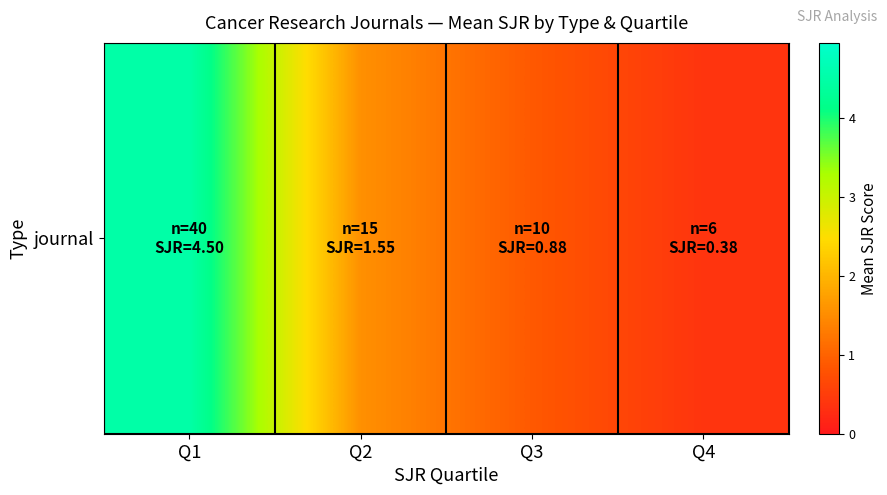

Rank the categories by value from lowest to highest.

Q4, Q3, Q2, Q1